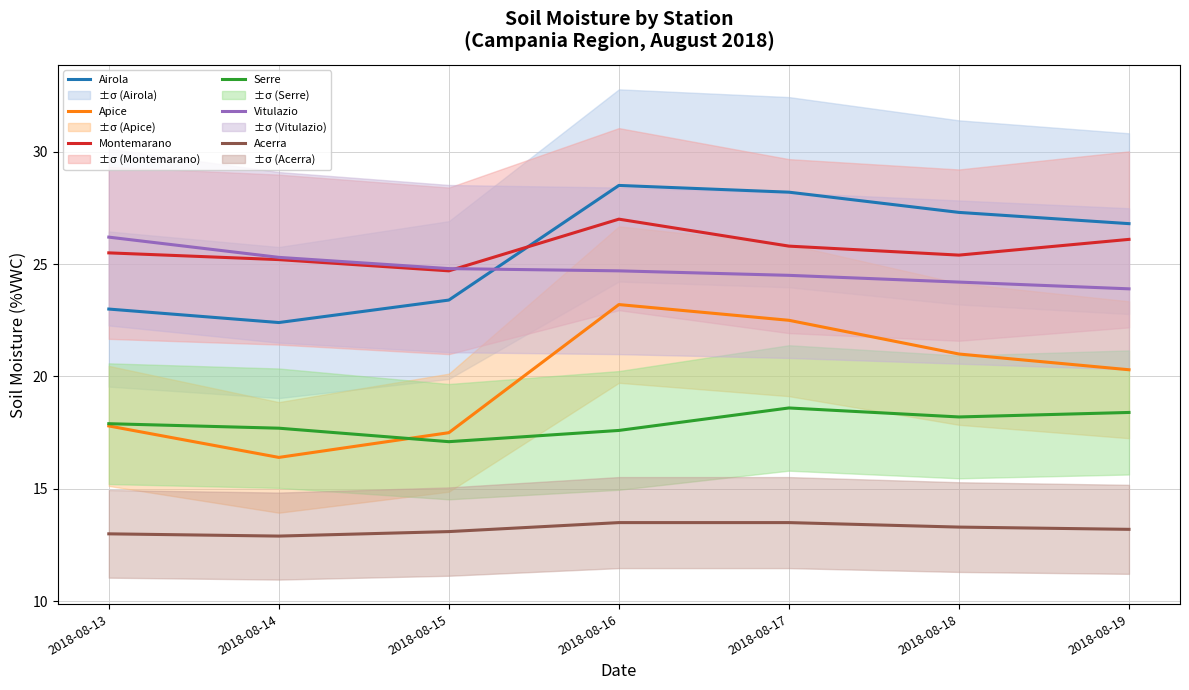

What is the value of the Montemarano point at the 5th from the left?

25.8